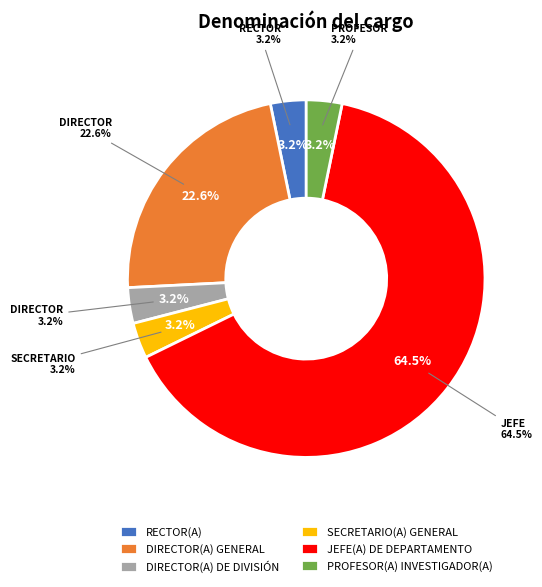

Rank the categories by value from highest to lowest.

JEFE(A) DE DEPARTAMENTO, DIRECTOR(A) GENERAL, RECTOR(A), DIRECTOR(A) DE DIVISIÓN, SECRETARIO(A) GENERAL, PROFESOR(A) INVESTIGADOR(A)